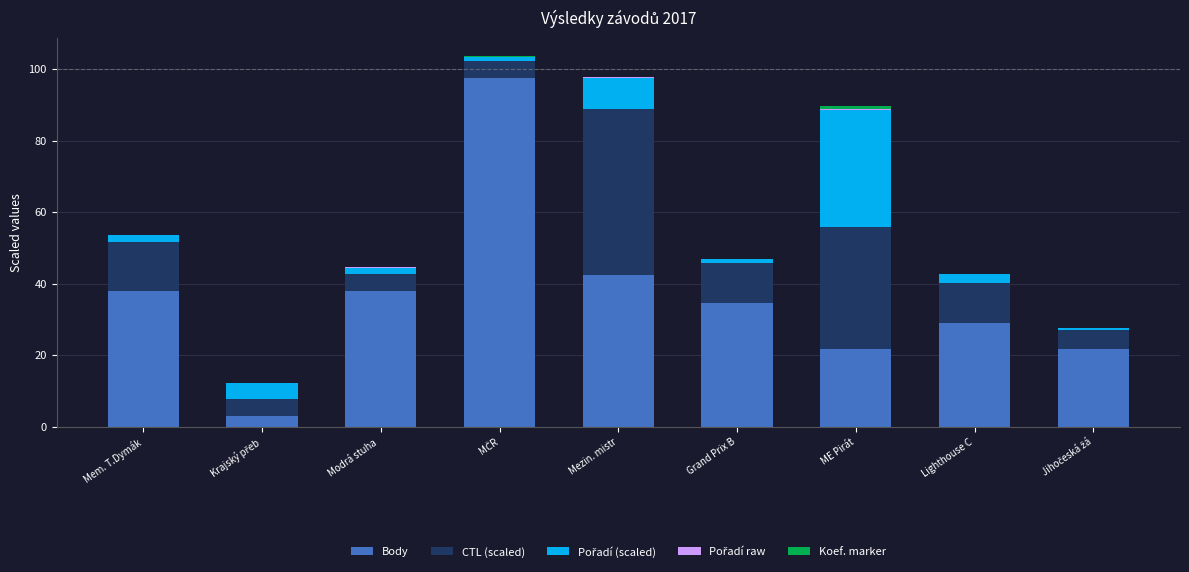

The value of Body at Modrá stuha  is 37.9. True or false?

True